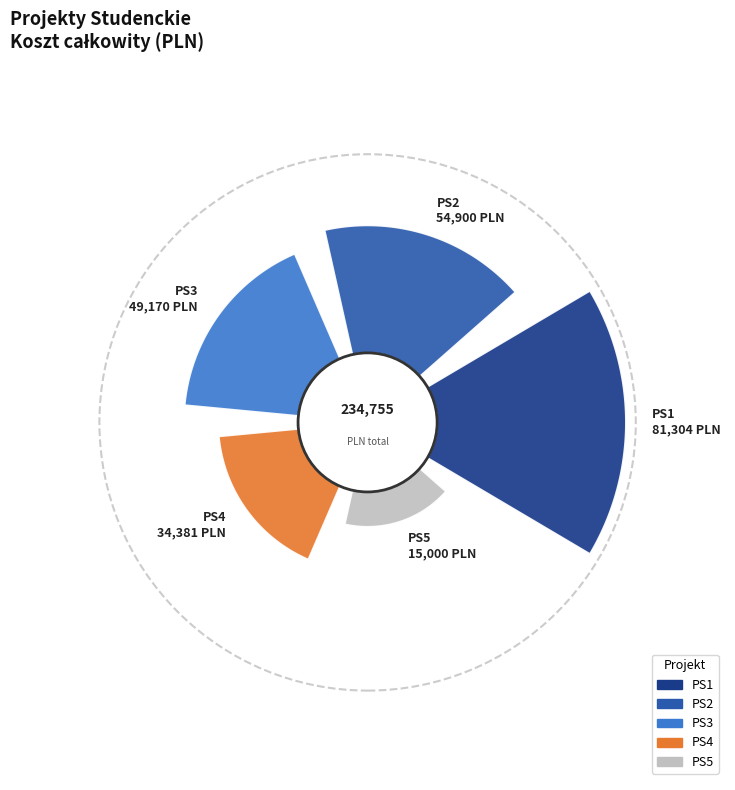

Which slice is the smallest?

PS5